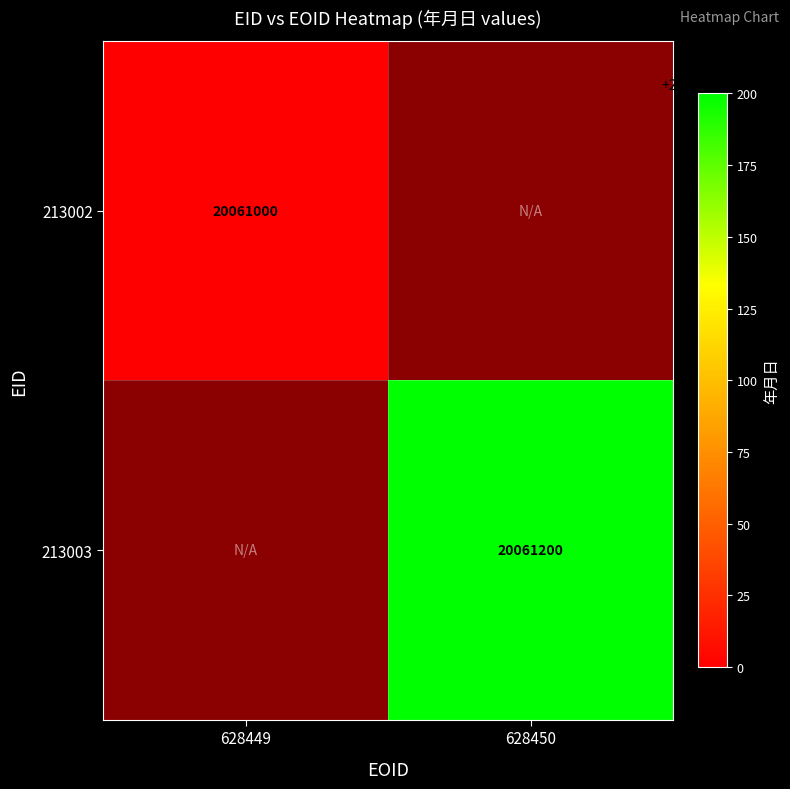

The 213003 series shows 26463810 at 628450. True or false?

False